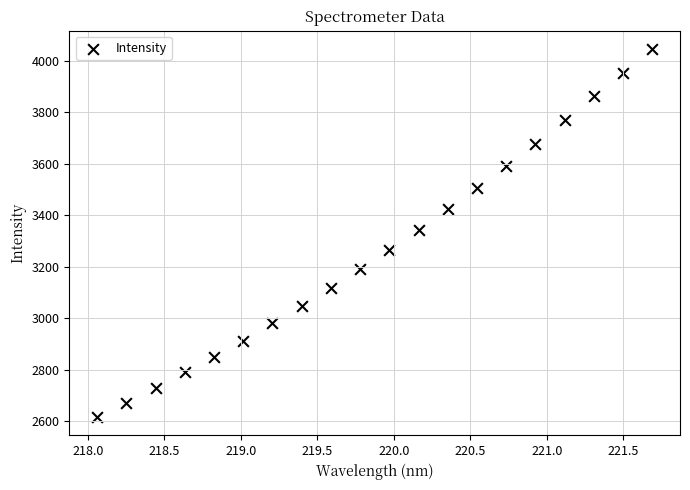

What is the range of Y values (max minus min)?

1430.7